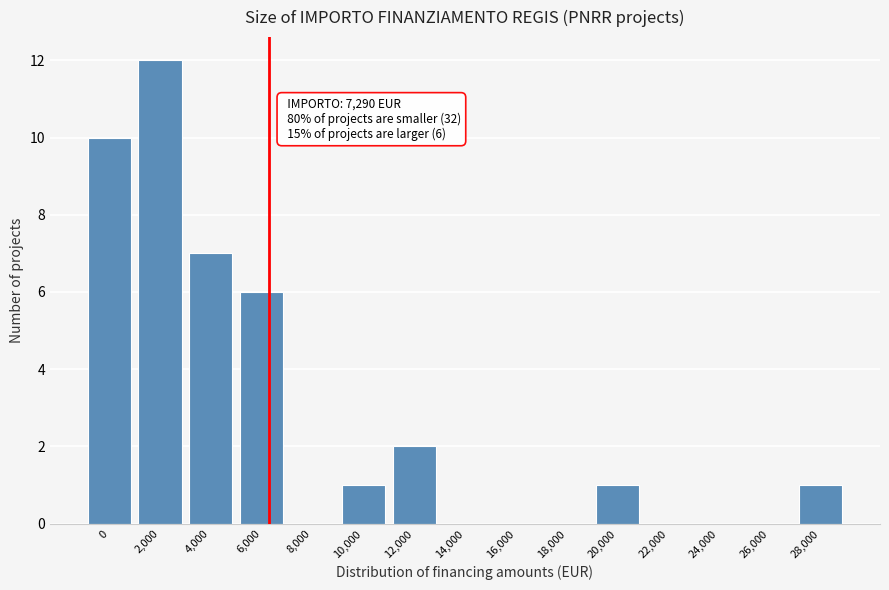

Reading left to right, what are all the values shown in this chart?

0=10	2,000=12	4,000=7	6,000=6	8,000=0	10,000=1	12,000=2	14,000=0	16,000=0	18,000=0	20,000=1	22,000=0	24,000=0	26,000=0	28,000=1